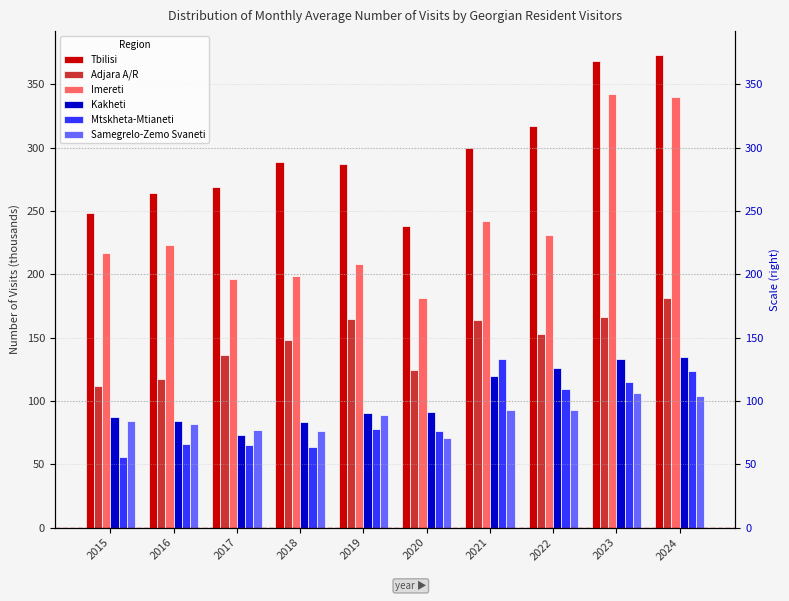

Is the value of Kakheti at 2020 greater than the value of Samegrelo-Zemo Svaneti at 2016?

Yes